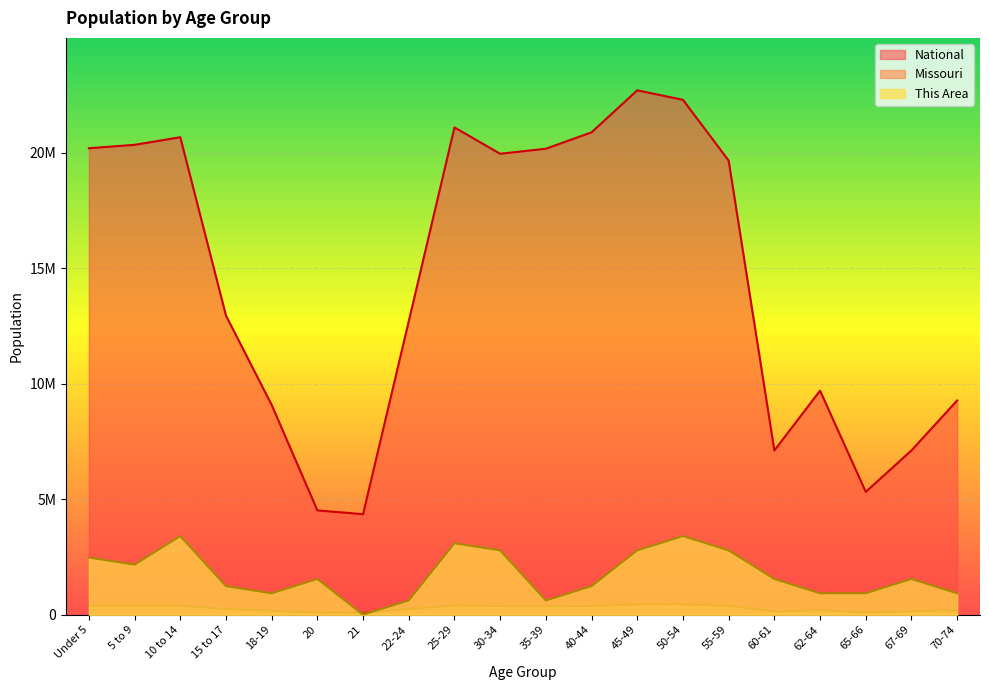

At Under 5, list the series in order from largest to smallest.

National, This Area, Missouri